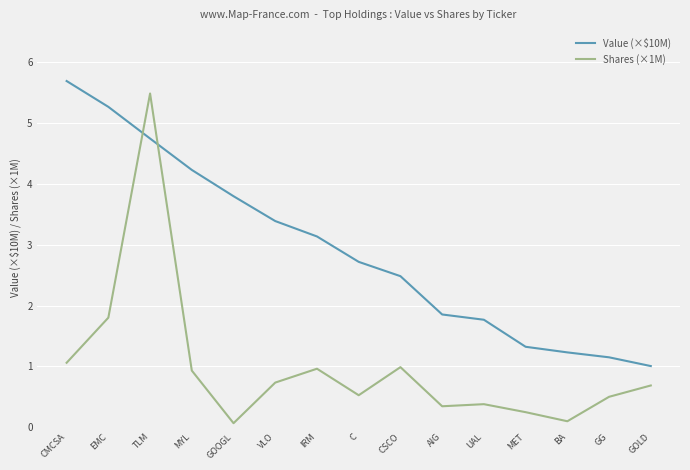

Reading left to right, list all the values displayed in this chart.

Value (×$10M): CMCSA=5.7	EMC=5.3	TLM=4.7	MYL=4.2	GOOGL=3.8	VLO=3.4	IRM=3.1	C=2.7	CSCO=2.5	AIG=1.9	UAL=1.8	MET=1.3	BA=1.2	GG=1.1	GOLD=1.0
Shares (×1M): CMCSA=1.1	EMC=1.8	TLM=5.5	MYL=0.9	GOOGL=0.1	VLO=0.7	IRM=1.0	C=0.5	CSCO=1.0	AIG=0.3	UAL=0.4	MET=0.2	BA=0.1	GG=0.5	GOLD=0.7